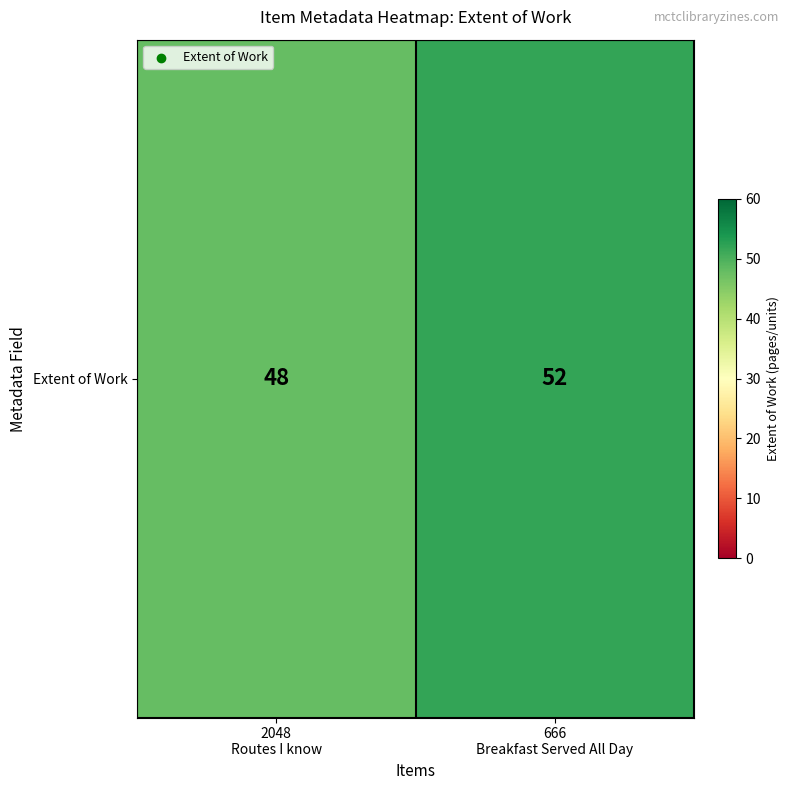

Between 666
Breakfast Served All Day and 2048
Routes I know, which is larger?

666
Breakfast Served All Day